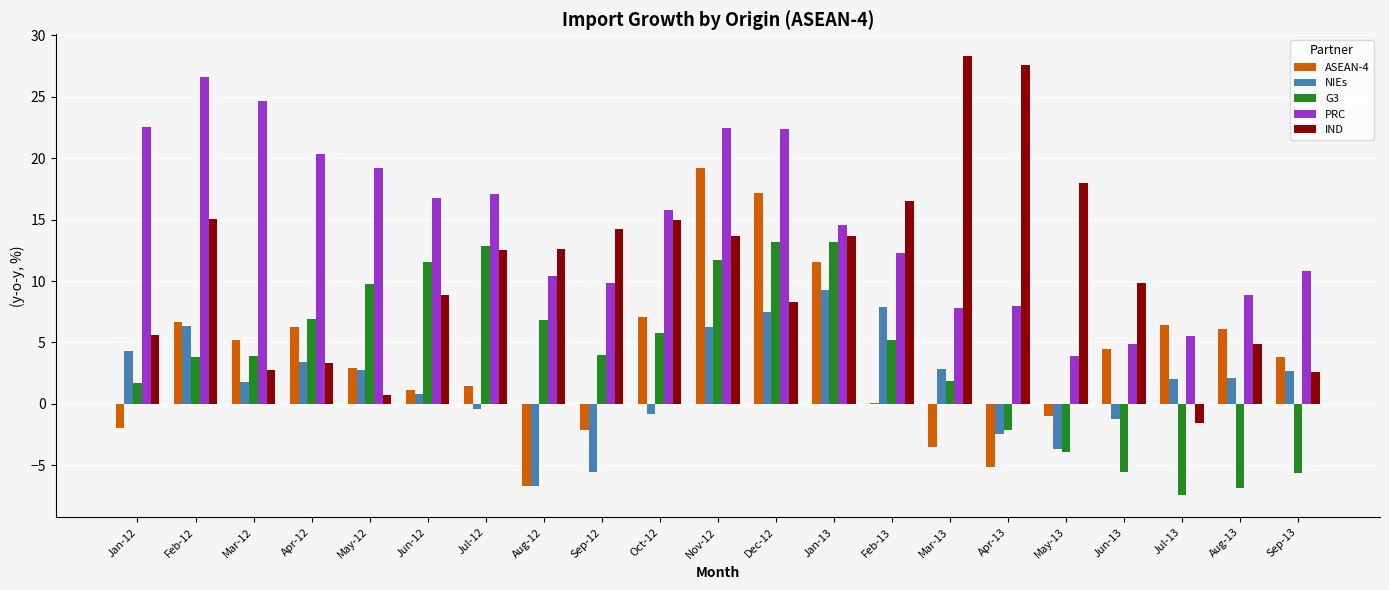

What is the maximum value for IND?

28.3